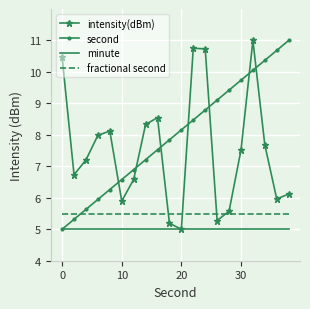

What is the sum of all second values?

160.0